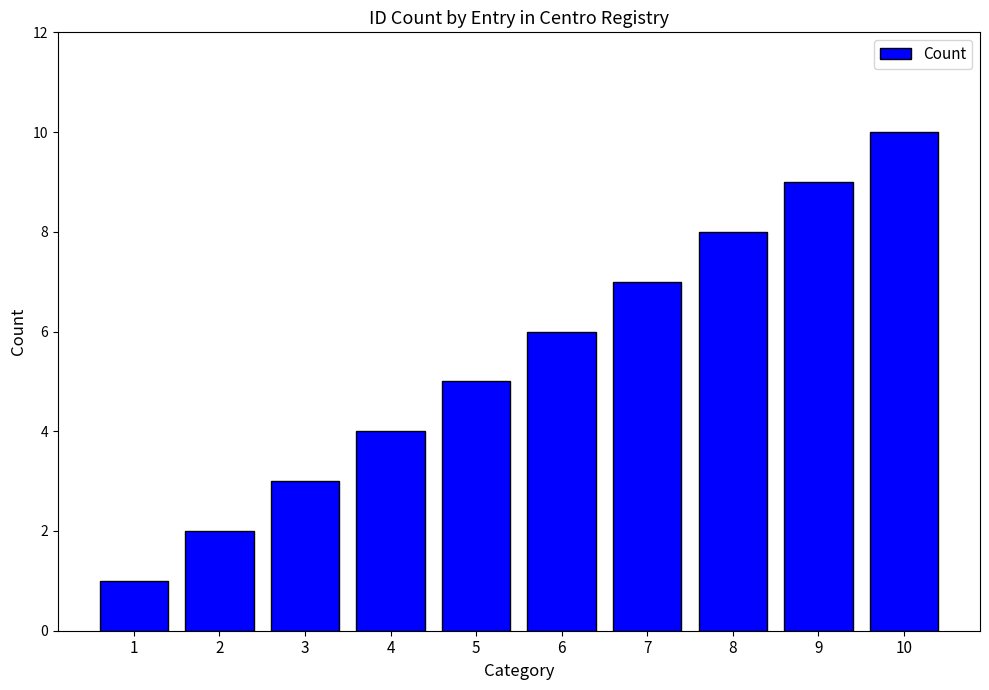

Rank the categories by value from highest to lowest.

10, 9, 8, 7, 6, 5, 4, 3, 2, 1